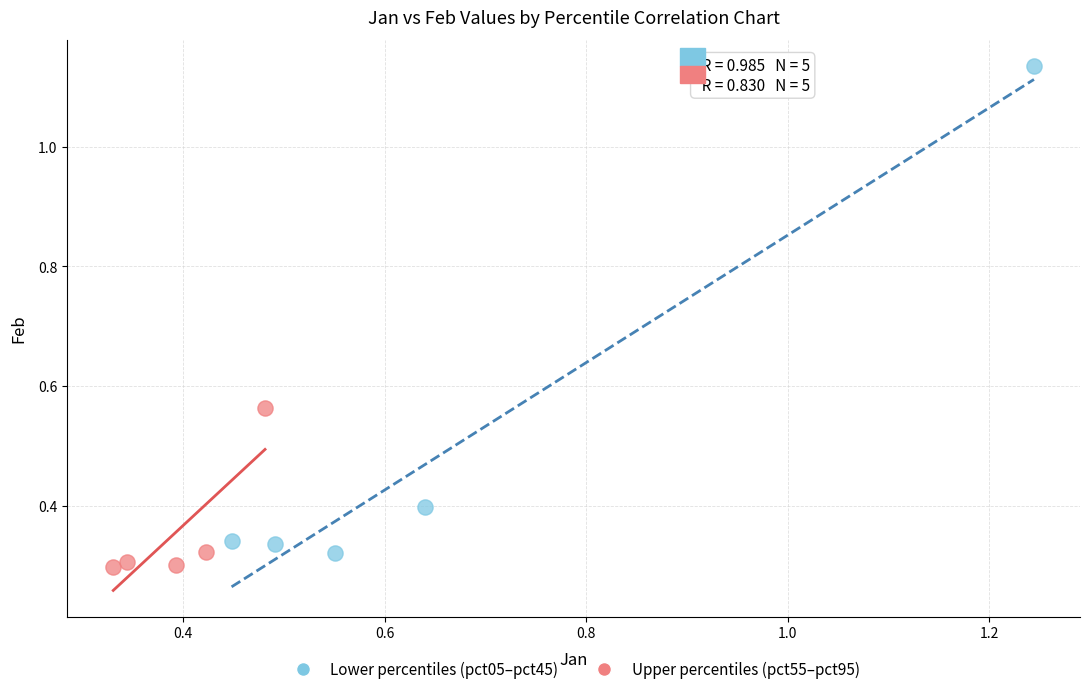

Which series contains the highest Y value?

Lower percentiles (pct05–pct45)